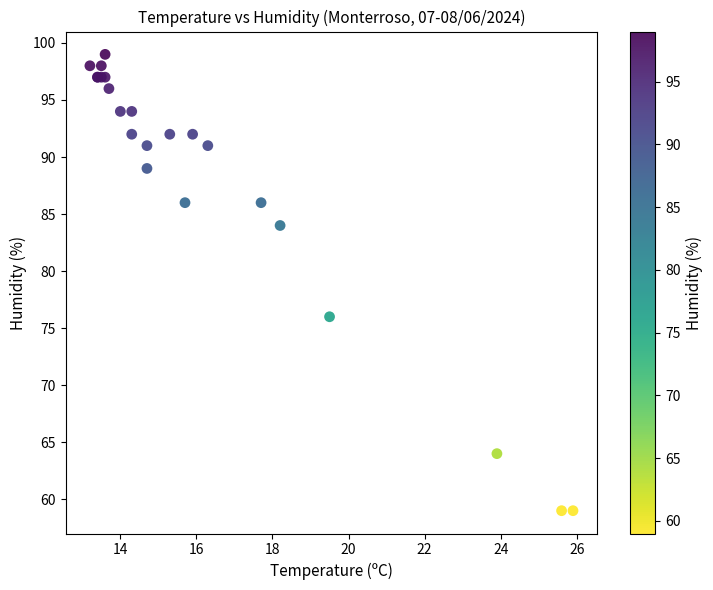

What Y value in the scatter plot is closest to 79?

76